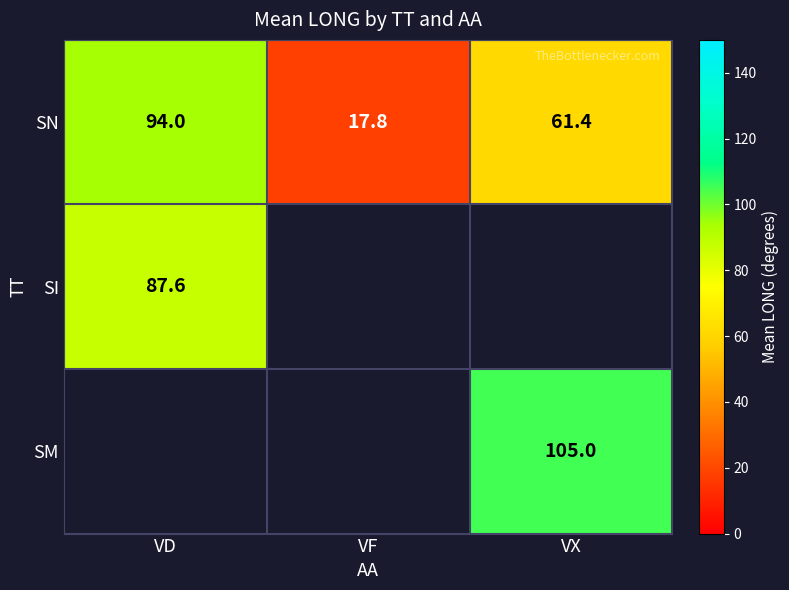

The value of SI at VD is 87.6. True or false?

True